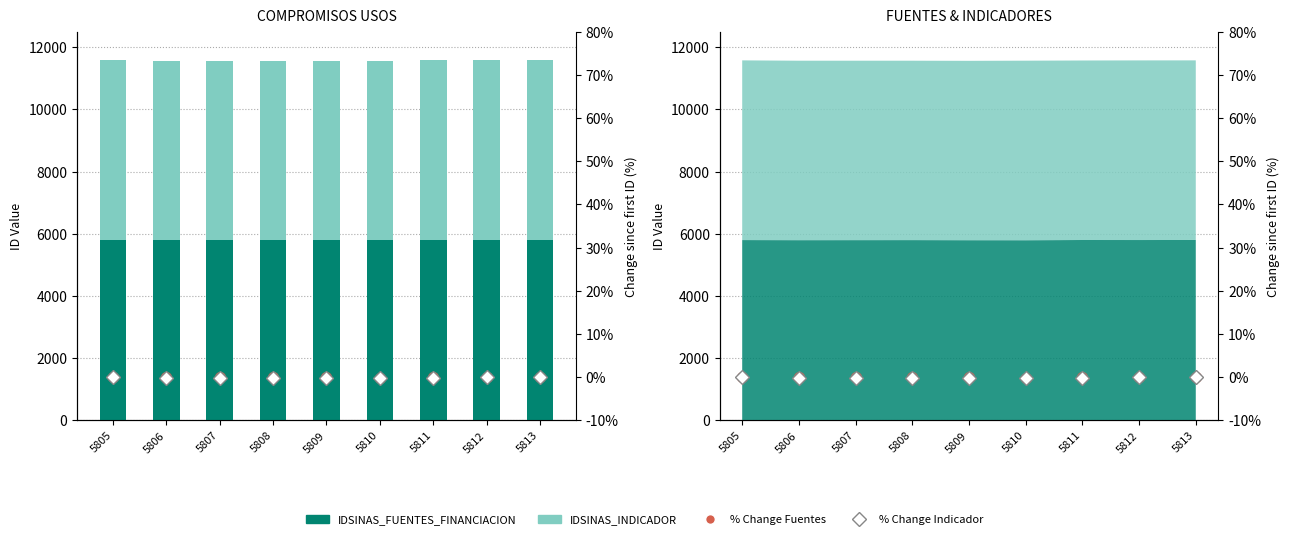

Reading left to right, what are all the values shown in this chart?

IDSINAS_FUENTES_FINANCIACION: 5805=5798.0	5806=5795.0	5807=5796.0	5808=5797.0	5809=5794.0	5810=5793.0	5811=5800.0	5812=5799.0	5813=5801.0
IDSINAS_INDICADOR: 5805=5779.0	5806=5771.0	5807=5770.0	5808=5769.0	5809=5768.0	5810=5774.0	5811=5773.0	5812=5777.0	5813=5776.0
% Change Fuentes: 5805=0.0	5806=-0.1	5807=-0.0	5808=-0.0	5809=-0.1	5810=-0.1	5811=0.0	5812=0.0	5813=0.1
% Change Indicador: 5805=0.0	5806=-0.1	5807=-0.2	5808=-0.2	5809=-0.2	5810=-0.1	5811=-0.1	5812=-0.0	5813=-0.1